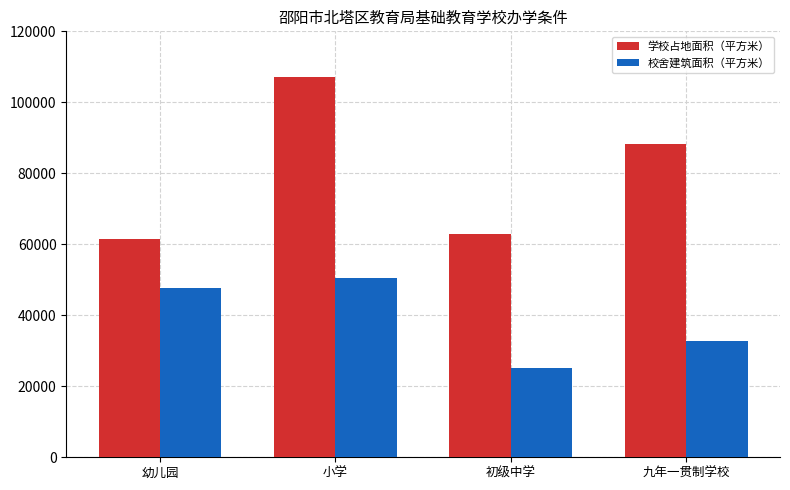

List the labels in order of 校舍建筑面积（平方米） value, largest first.

小学, 幼儿园, 九年一贯制学校, 初级中学